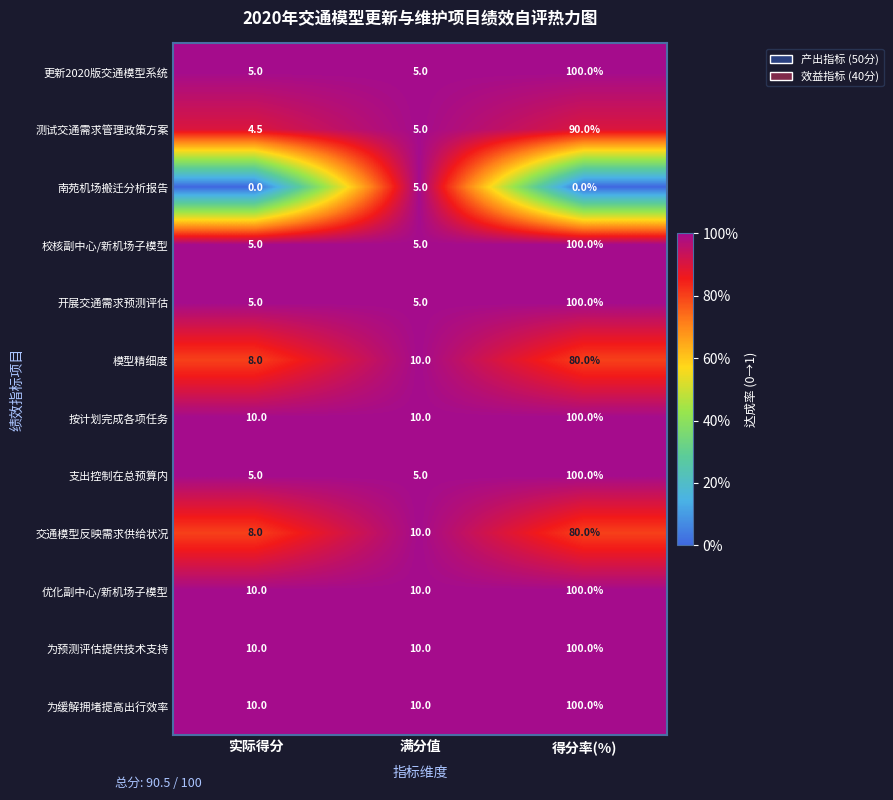

What is the difference between the highest and lowest values at 得分率(%)?

100.0